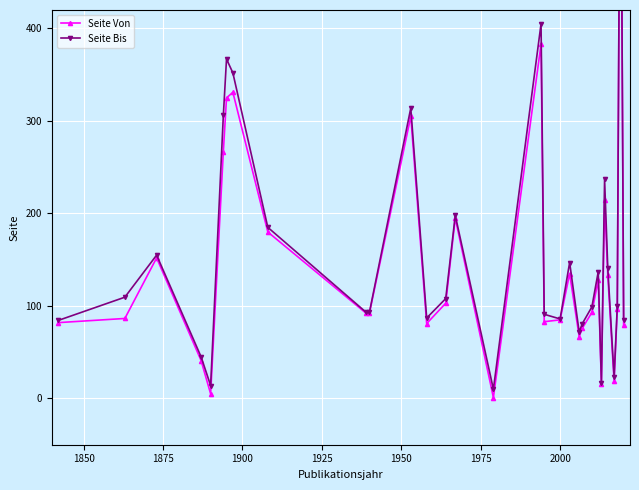

Is the value of Seite Von at 11 greater than the value of Seite Bis at 22?

Yes